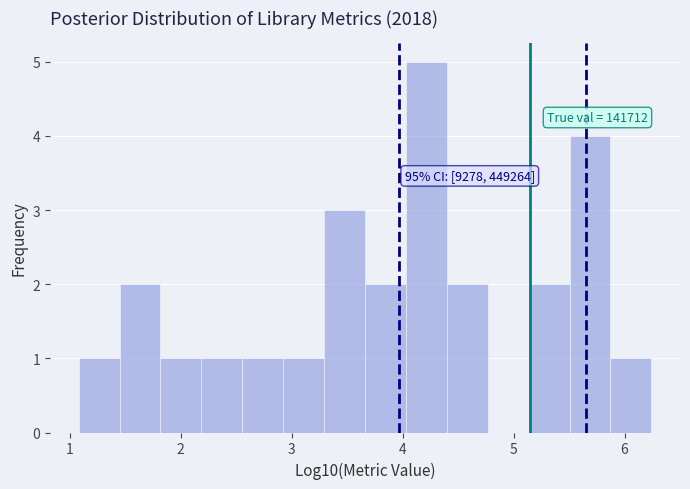

Read against the x-axis, roughly where is the centre of the tallest bar?

4.2